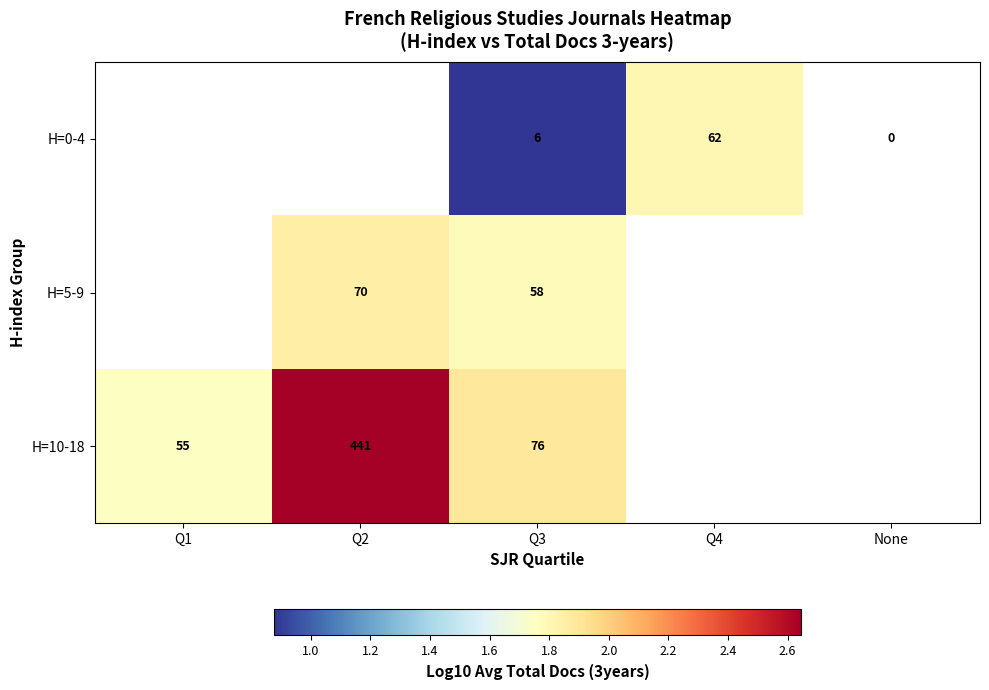

Is the value of H=10-18 at Q3 greater than the value of H=5-9 at Q3?

Yes